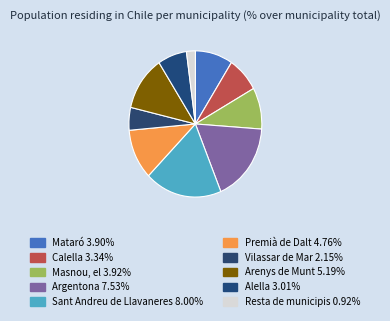

How many segments does this pie chart have?

10